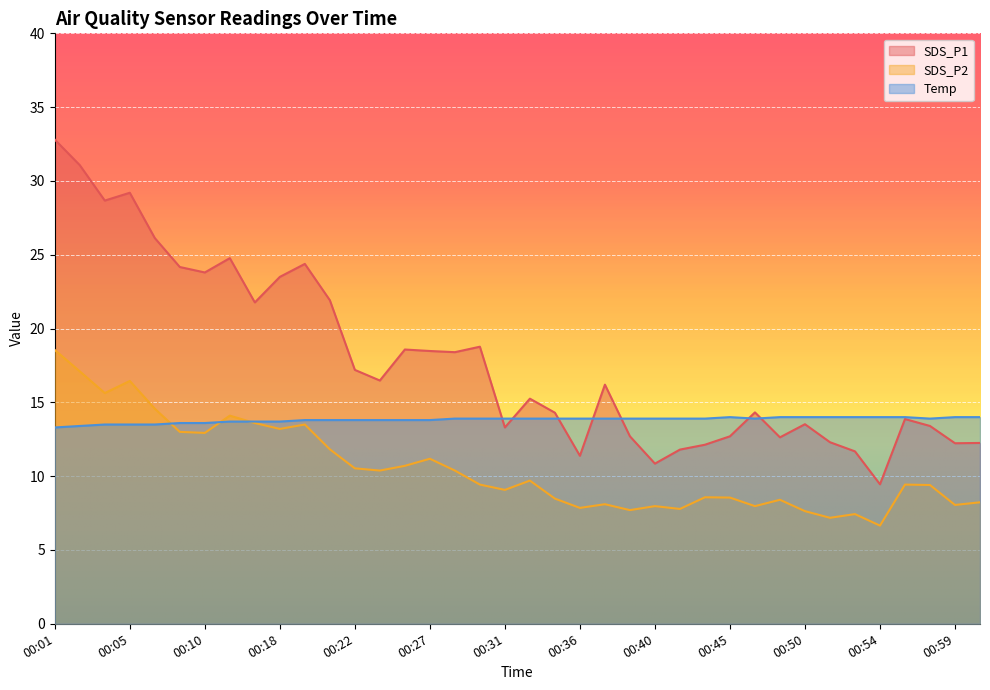

Reading left to right, what are all the values shown in this chart?

SDS_P1: 00:01=32.8	00:02=31.1	00:04=28.7	00:05=29.2	00:07=26.1	00:08=24.2	00:10=23.8	00:15=24.8	00:16=21.8	00:18=23.5	00:19=24.4	00:21=21.9	00:22=17.2	00:24=16.5	00:25=18.6	00:27=18.5	00:28=18.4	00:30=18.8	00:31=13.3	00:33=15.2	00:34=14.3	00:36=11.4	00:37=16.2	00:39=12.7	00:40=10.8	00:42=11.8	00:43=12.1	00:45=12.7	00:46=14.3	00:48=12.6	00:50=13.5	00:51=12.3	00:53=11.7	00:54=9.4	00:56=13.9	00:57=13.4	00:59=12.2	01:00=12.2
SDS_P2: 00:01=18.6	00:02=17.1	00:04=15.6	00:05=16.4	00:07=14.6	00:08=13.0	00:10=12.9	00:15=14.1	00:16=13.6	00:18=13.2	00:19=13.5	00:21=11.8	00:22=10.5	00:24=10.4	00:25=10.7	00:27=11.2	00:28=10.4	00:30=9.4	00:31=9.1	00:33=9.7	00:34=8.5	00:36=7.8	00:37=8.1	00:39=7.7	00:40=8.0	00:42=7.8	00:43=8.6	00:45=8.6	00:46=8.0	00:48=8.4	00:50=7.6	00:51=7.2	00:53=7.4	00:54=6.7	00:56=9.4	00:57=9.4	00:59=8.1	01:00=8.2
Temp: 00:01=13.3	00:02=13.4	00:04=13.5	00:05=13.5	00:07=13.5	00:08=13.6	00:10=13.6	00:15=13.7	00:16=13.7	00:18=13.7	00:19=13.8	00:21=13.8	00:22=13.8	00:24=13.8	00:25=13.8	00:27=13.8	00:28=13.9	00:30=13.9	00:31=13.9	00:33=13.9	00:34=13.9	00:36=13.9	00:37=13.9	00:39=13.9	00:40=13.9	00:42=13.9	00:43=13.9	00:45=14.0	00:46=13.9	00:48=14.0	00:50=14.0	00:51=14.0	00:53=14.0	00:54=14.0	00:56=14.0	00:57=13.9	00:59=14.0	01:00=14.0